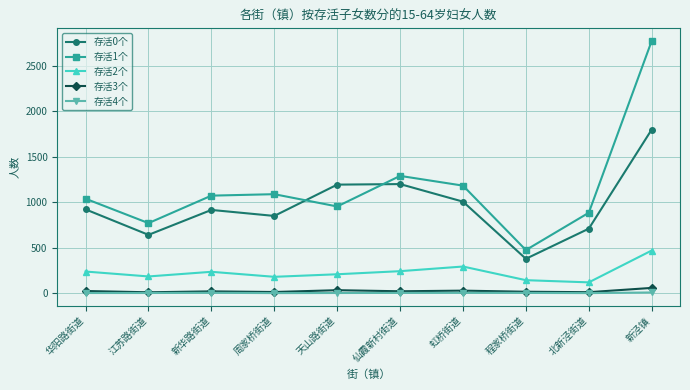

List the series in order of their peak value, lowest first.

存活4个, 存活3个, 存活2个, 存活0个, 存活1个